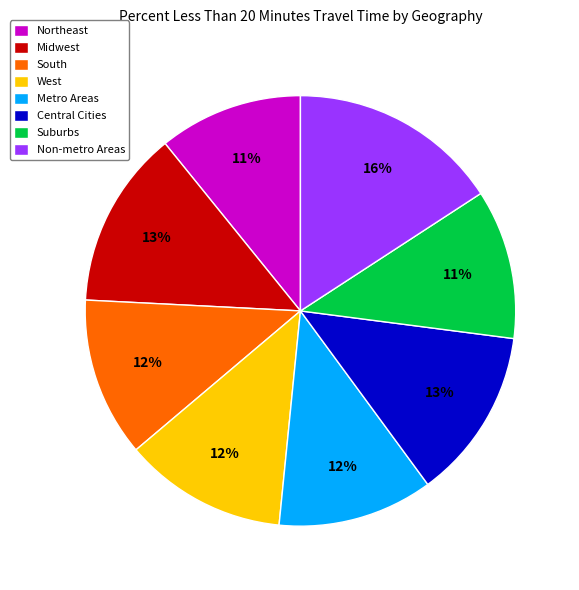

To the nearest percent, what percentage of the pie is Midwest?

13%